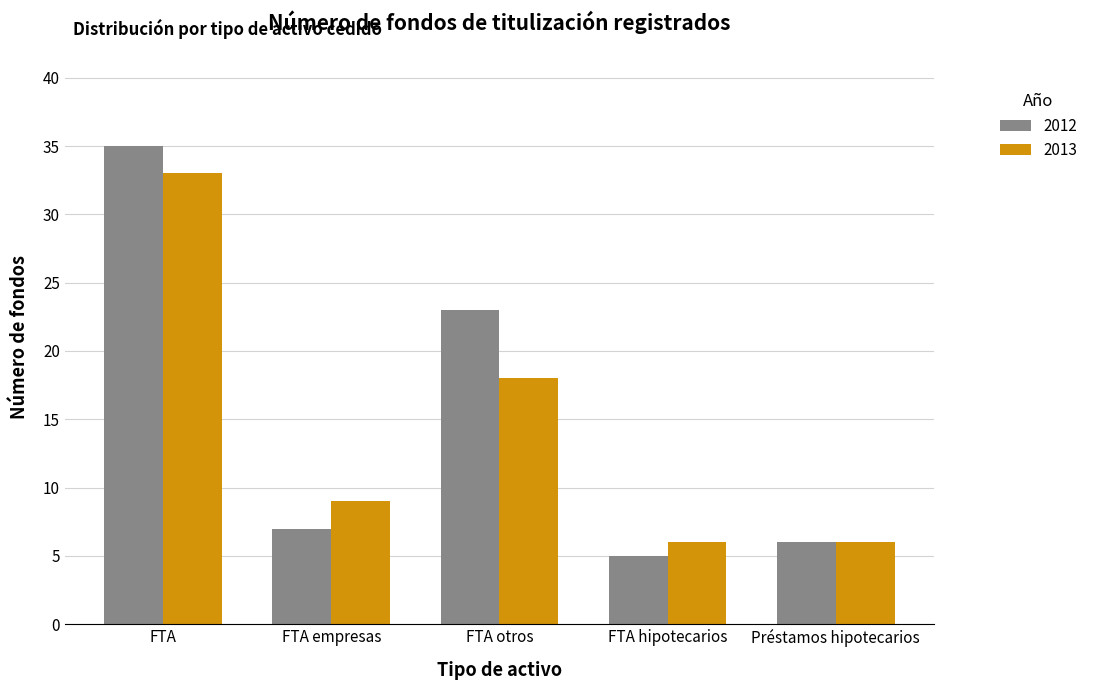

What is the label of the 4th bar from the right?

FTA empresas